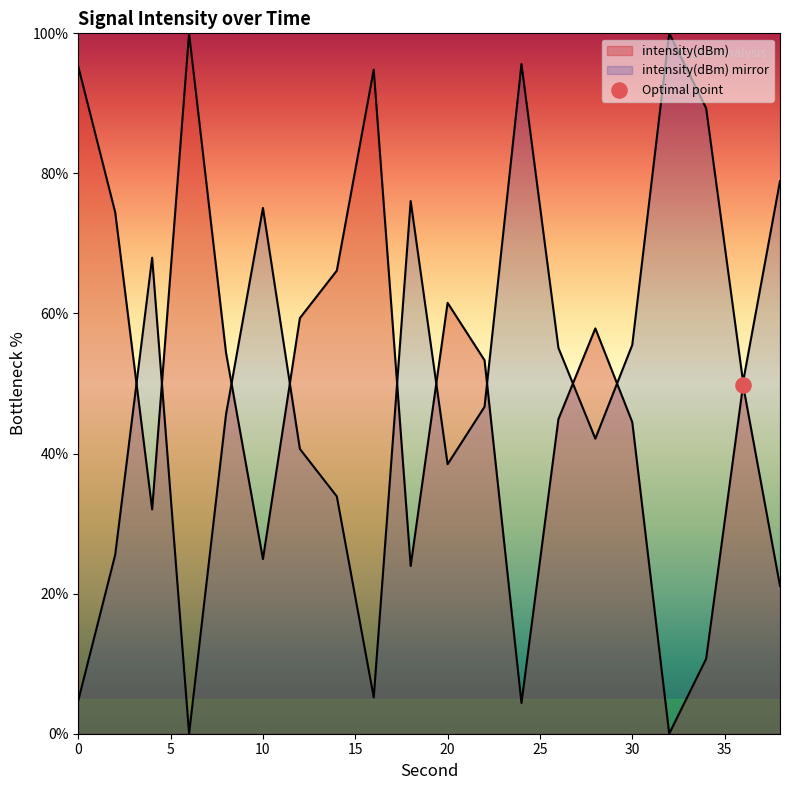

Between 14 and 18, which is larger?

18